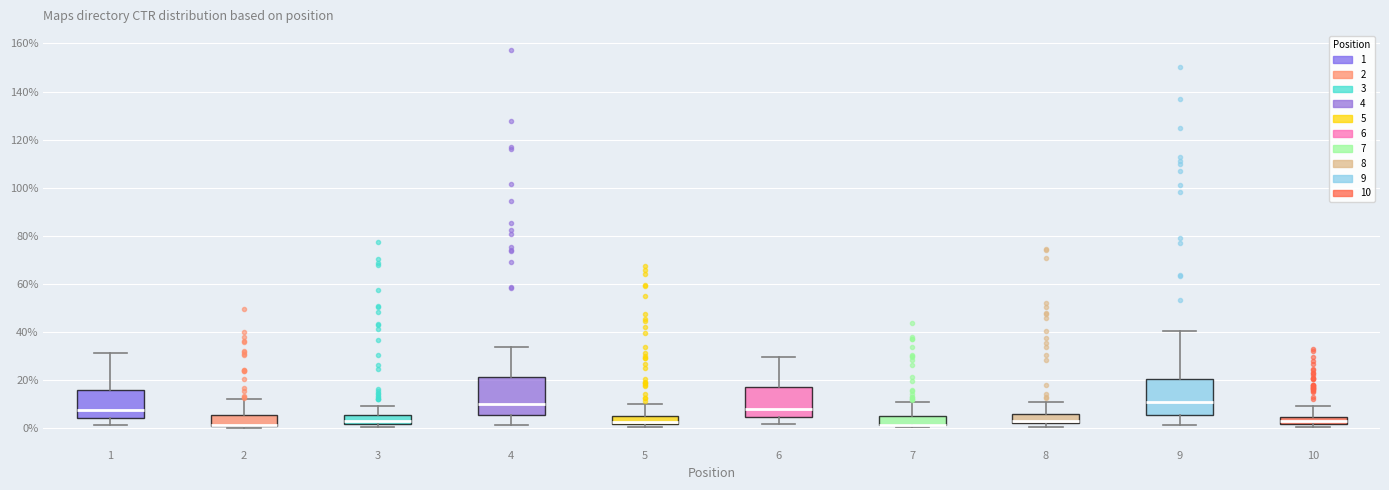

Reading left to right, transcribe this box plot: for each box, give where its median line is, the range the box spans, and where its two whiskers end, as read against the y-axis. The values are not printed on the chart, so give them approximately, as read against the axis.

1: median 8, box 4 to 16, whiskers 2 to 32
2: median 2 (drawn on the box's lower edge), box 0 to 6, whiskers 0 (just below the box's lower edge) to 12
3: median 2 (just above the box's lower edge), box 2 to 6, whiskers 0 to 10
4: median 10, box 6 to 20, whiskers 2 to 34
5: median 2 (just above the box's lower edge), box 2 to 6, whiskers 0 to 10
6: median 8, box 4 to 18, whiskers 2 to 30
7: median 2 (drawn on the box's lower edge), box 2 to 4, whiskers 0 to 10
8: median 2 (just above the box's lower edge), box 2 to 6, whiskers 0 to 10
9: median 10, box 6 to 20, whiskers 2 to 40
10: median 2 (inside the box), box 2 to 4, whiskers 0 to 10